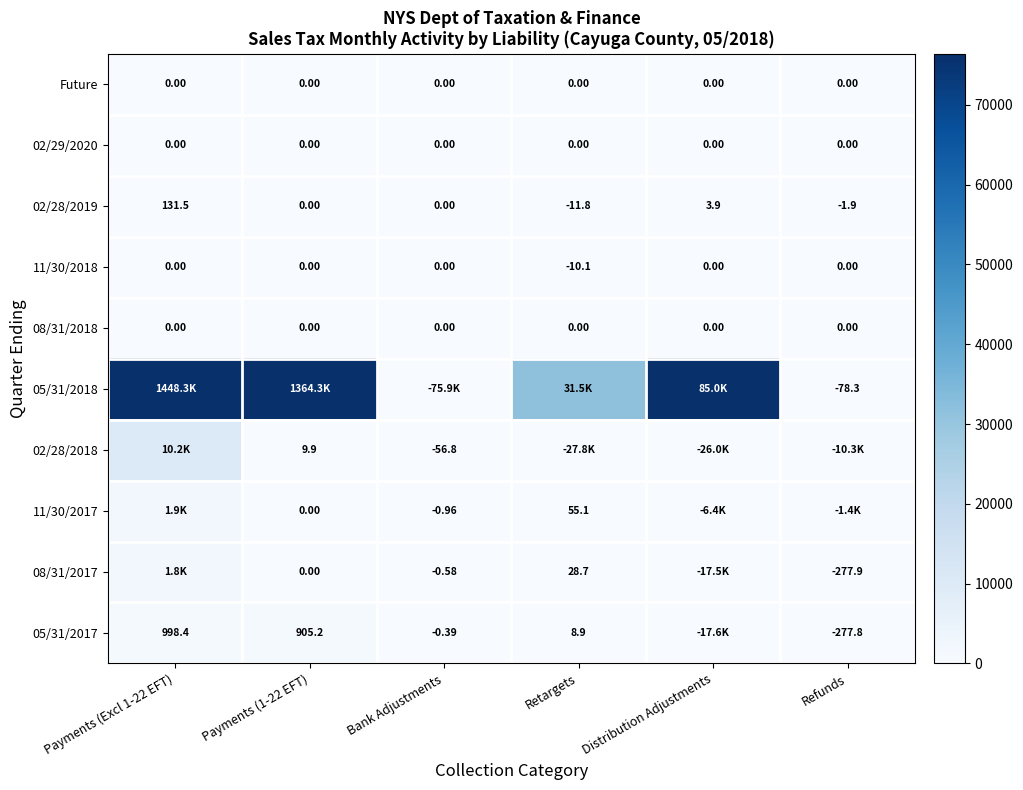

Is it true that 08/31/2018 equals 0.0 at Payments (1-22 EFT)?

True